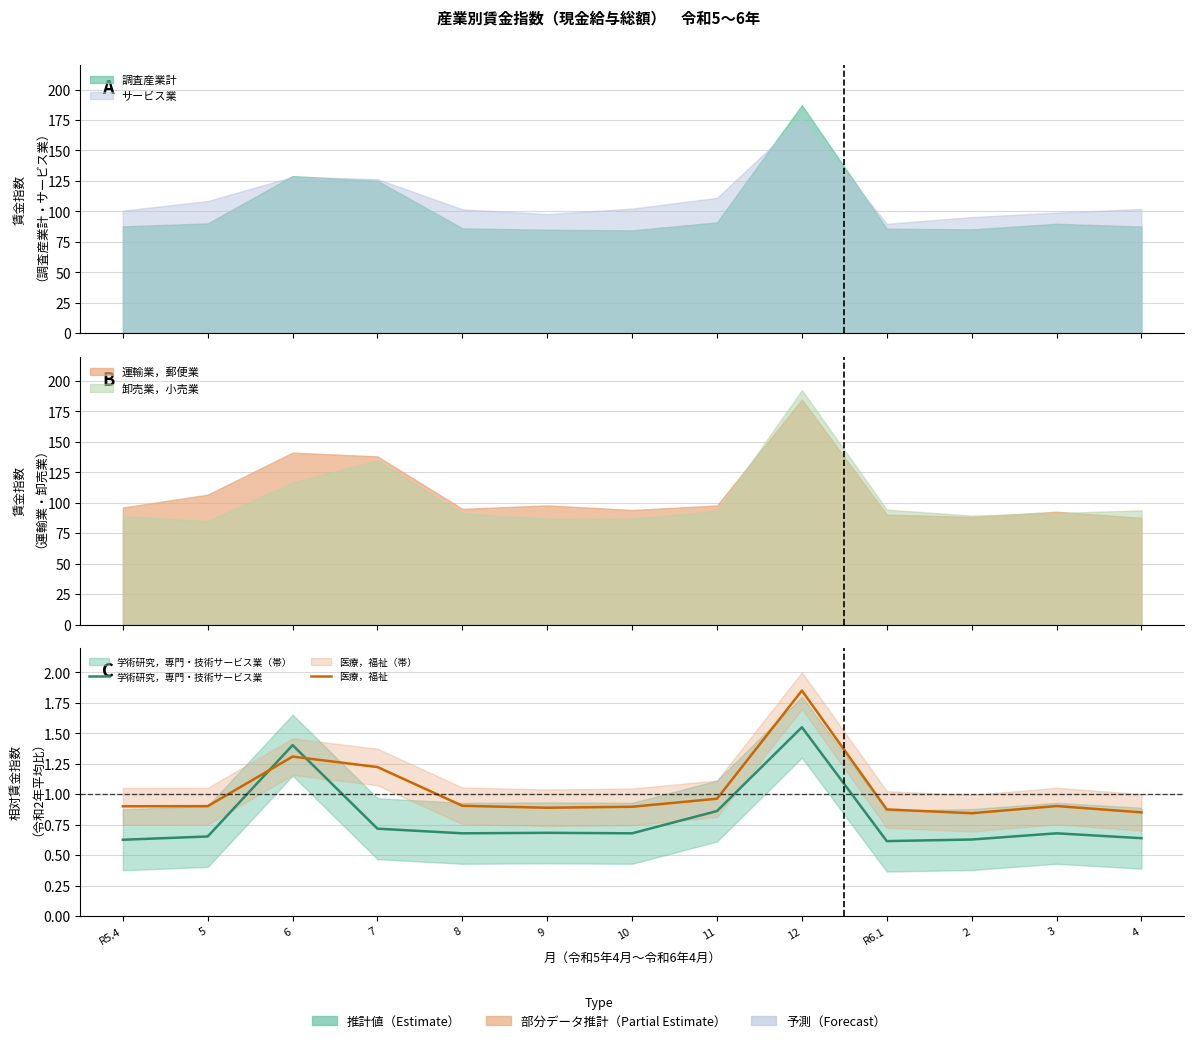

Which series has the widest spread of values?

医療，福祉